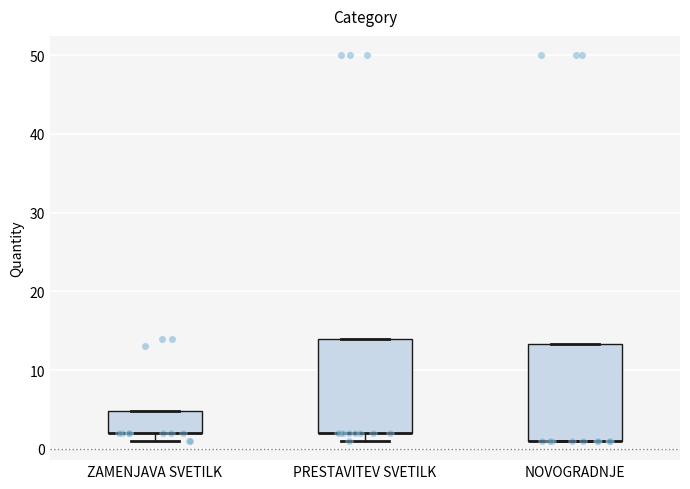

Reading left to right, transcribe this box plot: for each box, give where its median line is, the range the box spans, and where its two whiskers end, as read against the y-axis. The values are not printed on the chart, so give them approximately, as read against the axis.

ZAMENJAVA SVETILK: median 2 (drawn on the box's lower edge), box 2 to 5, whiskers 1 to 5
PRESTAVITEV SVETILK: median 2 (drawn on the box's lower edge), box 2 to 14, whiskers 1 to 14
NOVOGRADNJE: median 1 (drawn on the box's lower edge), box 1 to 13, whiskers 1 to 13